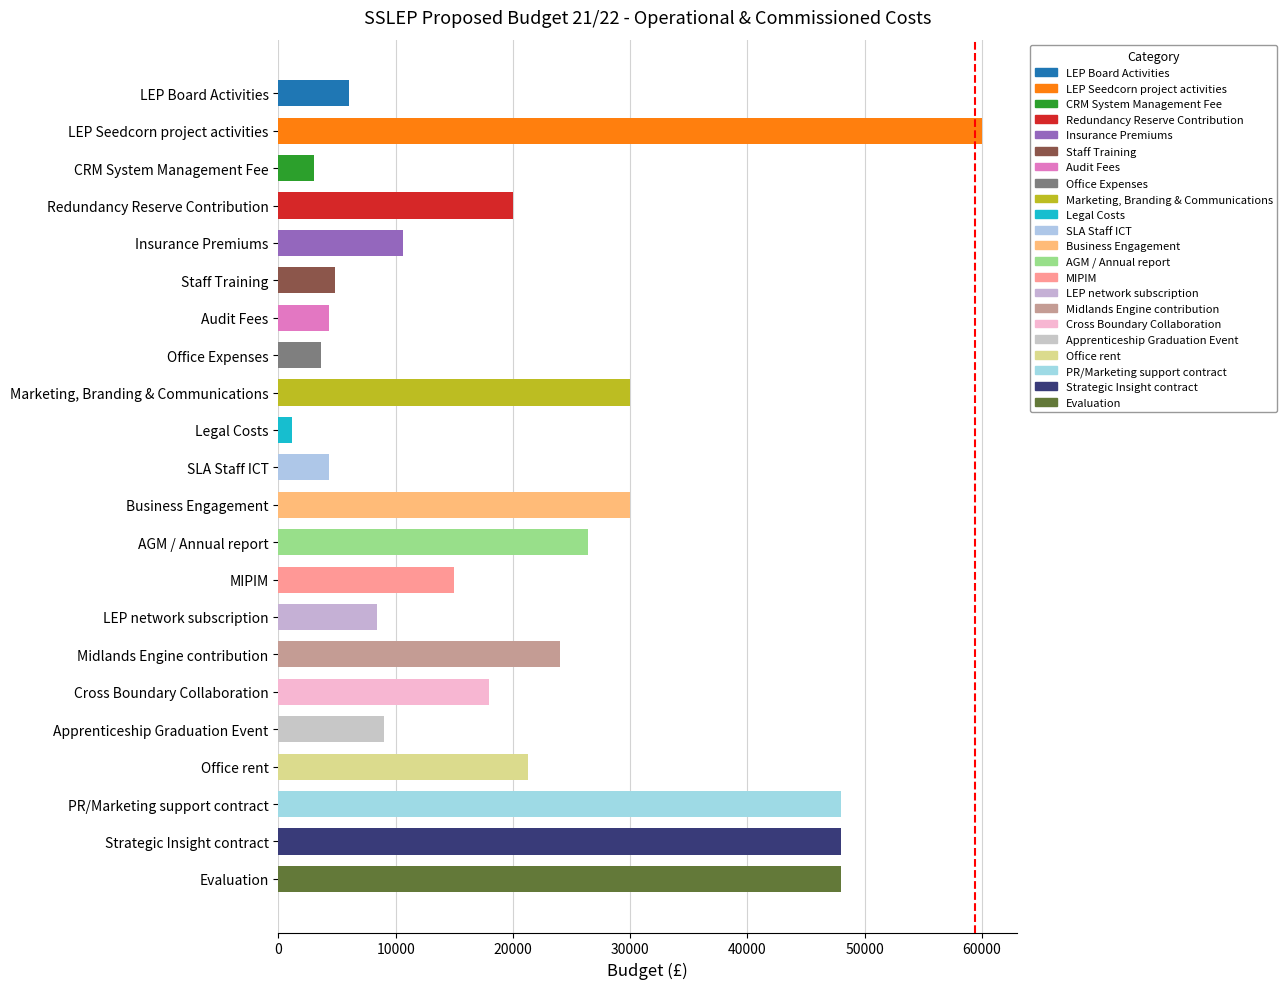

Is it true that the value at Strategic Insight contract is 48000?

True